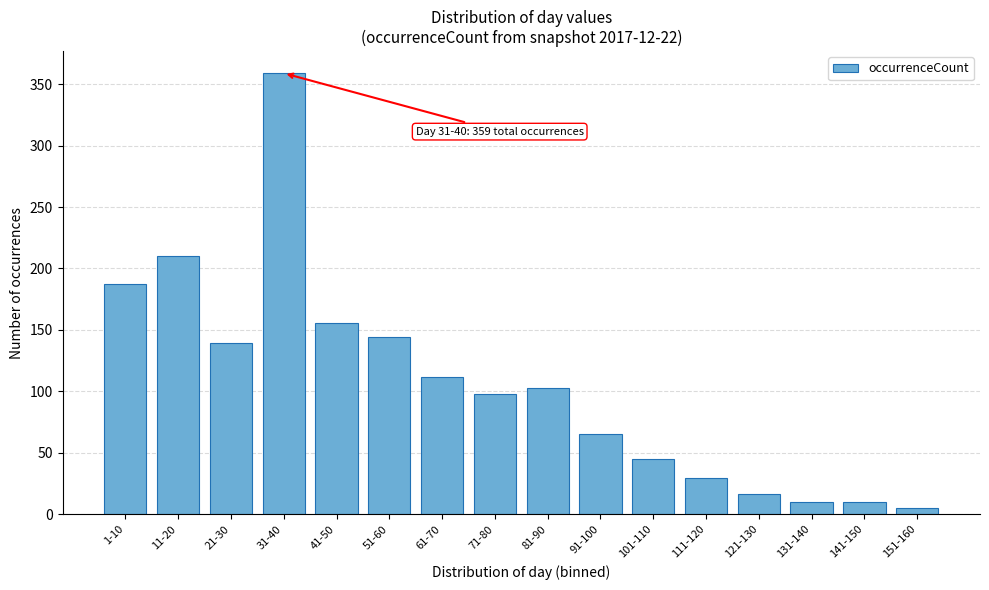

Reading left to right, extract all data points from this chart.

1-10=187	11-20=210	21-30=139	31-40=359	41-50=156	51-60=144	61-70=112	71-80=98	81-90=103	91-100=65	101-110=45	111-120=29	121-130=16	131-140=10	141-150=10	151-160=5